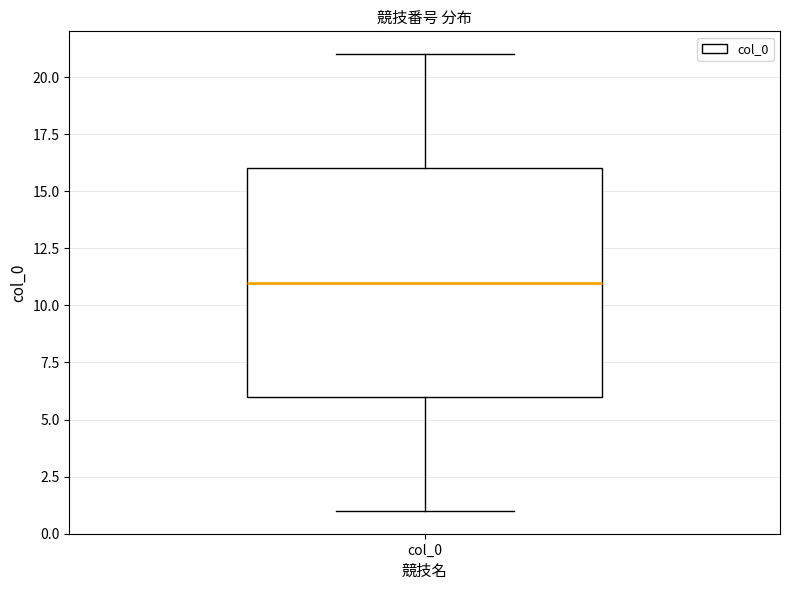

Where does the lower whisker of the box for col_0 end on the y-axis? The values are not printed on the chart, so give them approximately, as read against the axis.

1